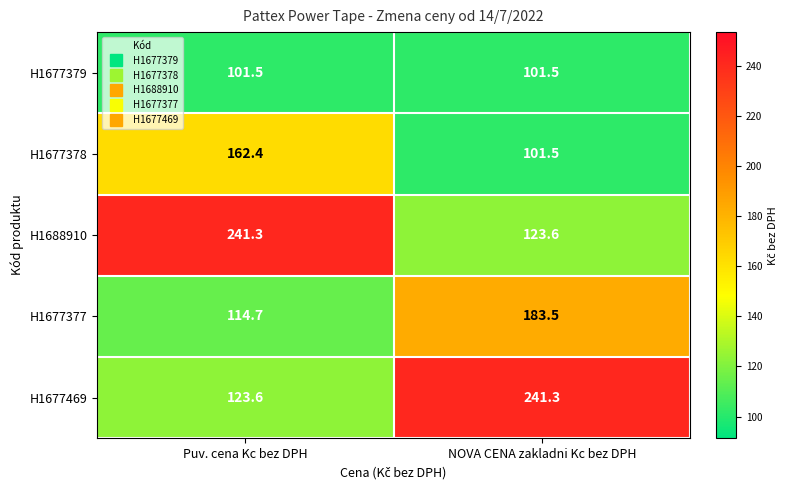

Reading right to left, extract all data points from this chart.

H1677379: 101.5	101.5
H1677378: 101.5	162.4
H1688910: 123.6	241.3
H1677377: 183.5	114.7
H1677469: 241.3	123.6